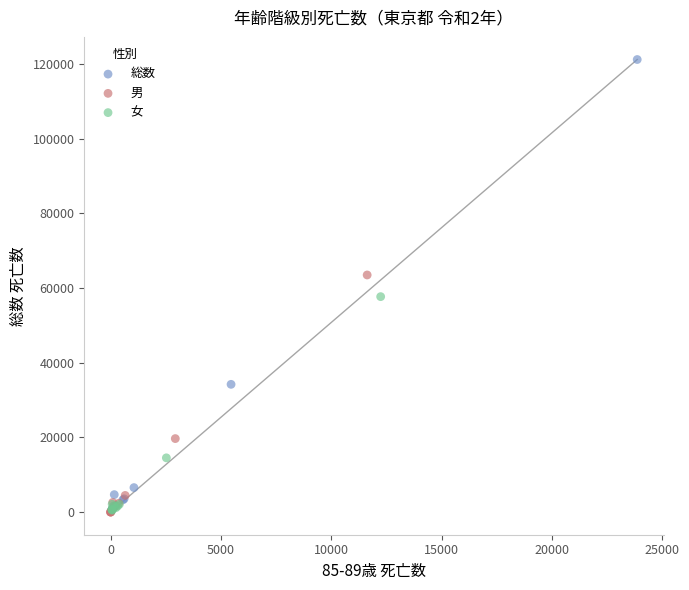

What are all the series names shown in the legend?

総数, 男, 女